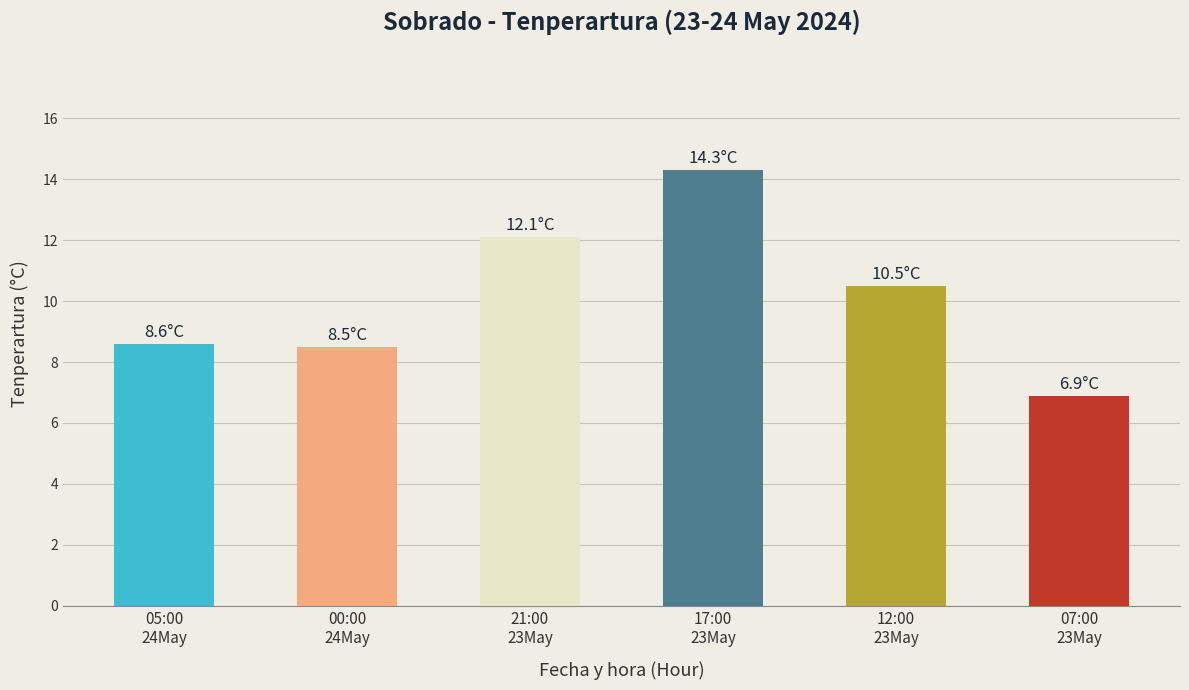

What is the label of the 3rd bar from the right?

17:00
23May